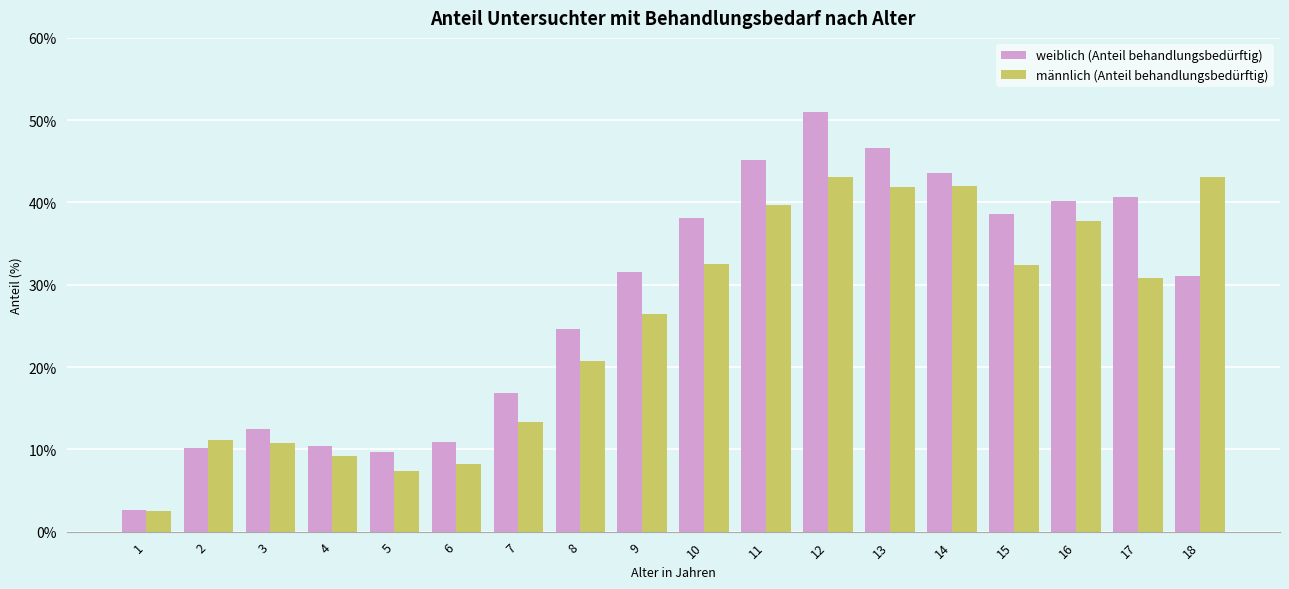

What is the value of the männlich (Anteil behandlungsbedürftig) bar at the 15th from the left?

32.5